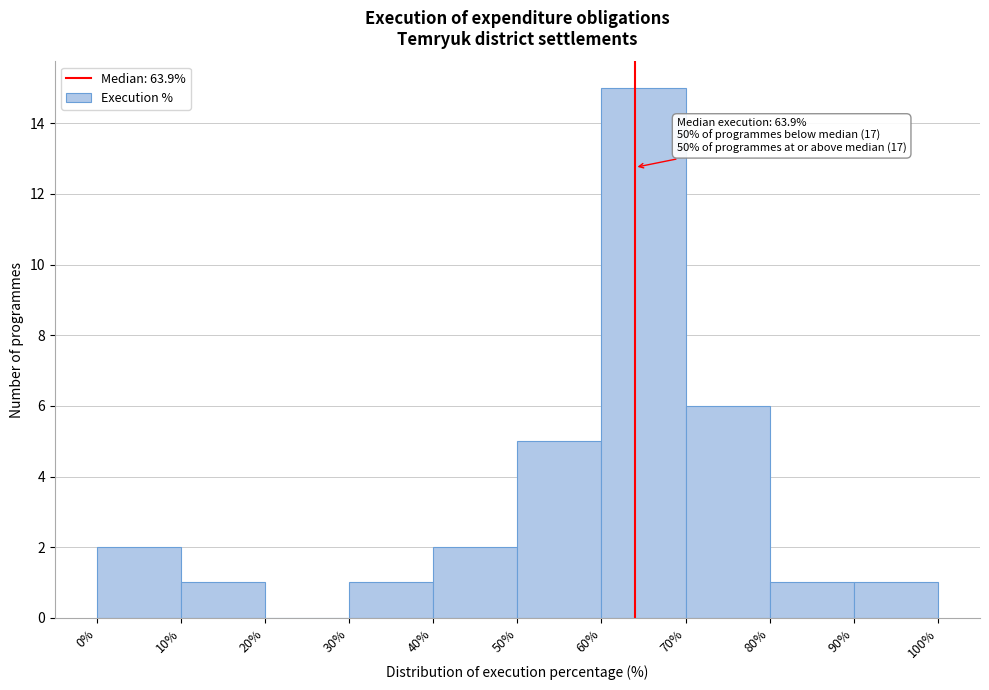

Which range on the x-axis has the tallest bar?

60% to 70%